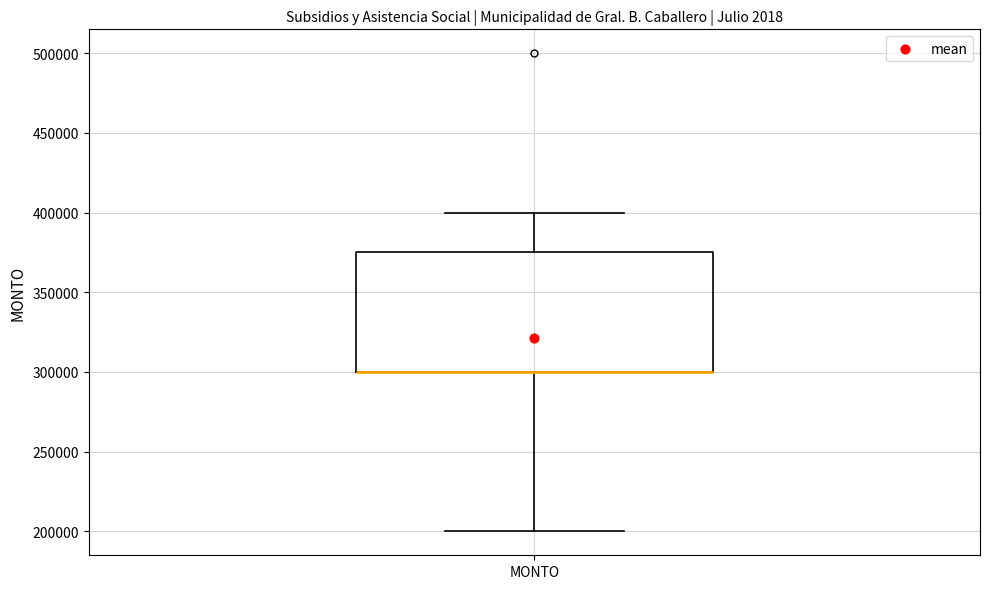

Read this box plot against the y-axis: the position of the median line, the range covered by the box, and the ends of both whiskers. The values are not printed on the chart, so give them approximately, as read against the axis.

median 300000 (drawn on the box's lower edge), box 300000 to 375000, whiskers 200000 to 400000